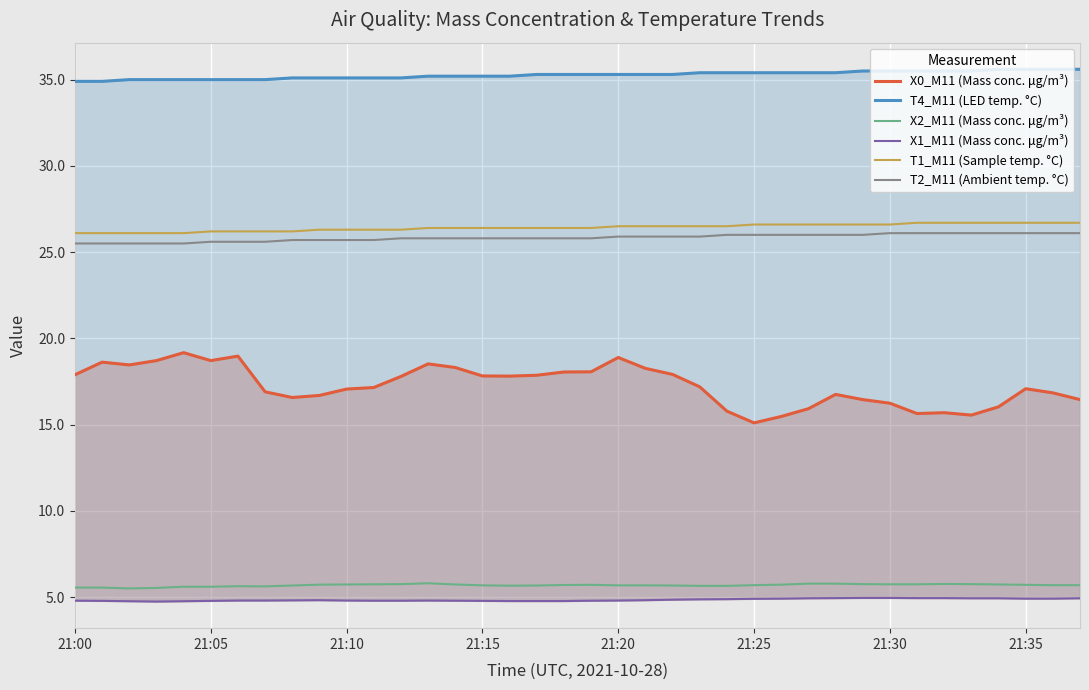

The value of X2_M11 (Mass conc. μg/m³) at 21:30 is 3.5. True or false?

False